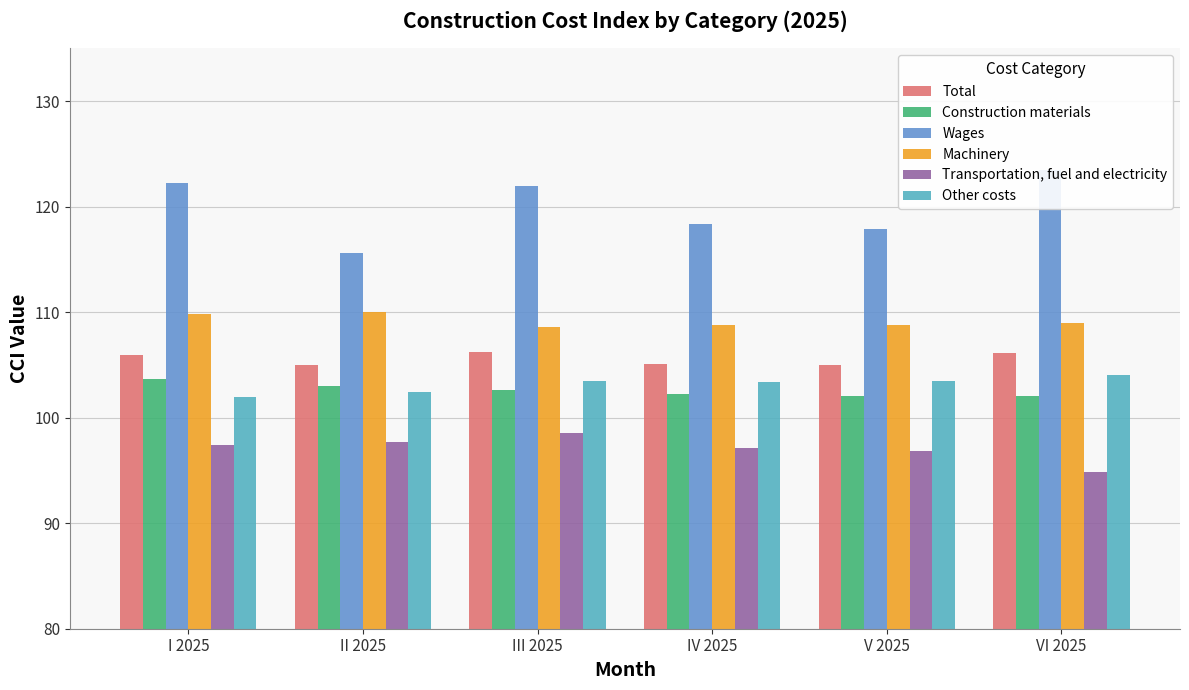

How many bars are there in total?

36